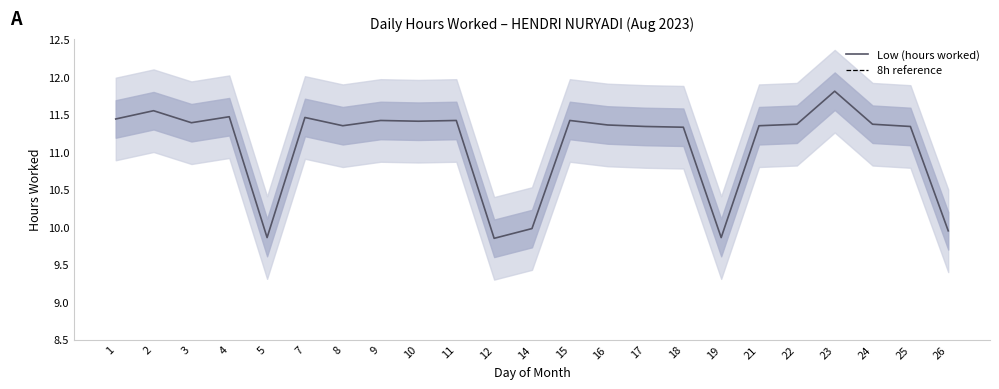

List the labels in order of value, largest first.

23, 2, 4, 7, 1, 9, 11, 15, 10, 3, 22, 24, 16, 8, 21, 17, 25, 18, 14, 26, 5, 19, 12